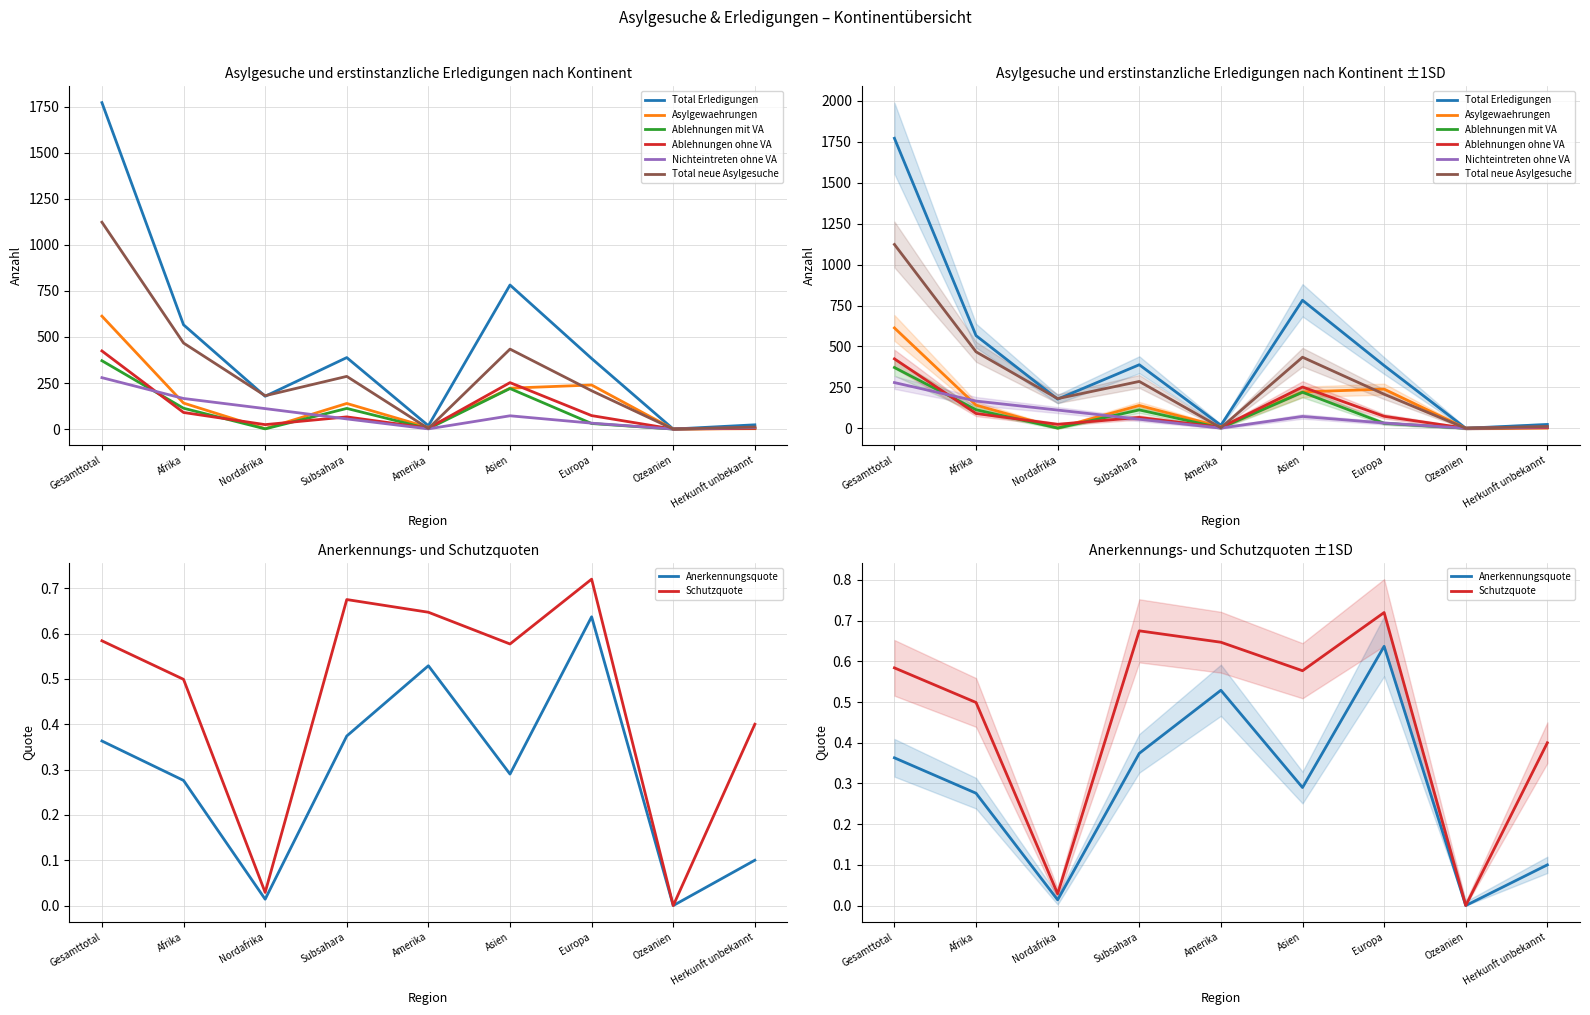

The value of Ablehnungen ohne VA at Herkunft unbekannt is 7. True or false?

False